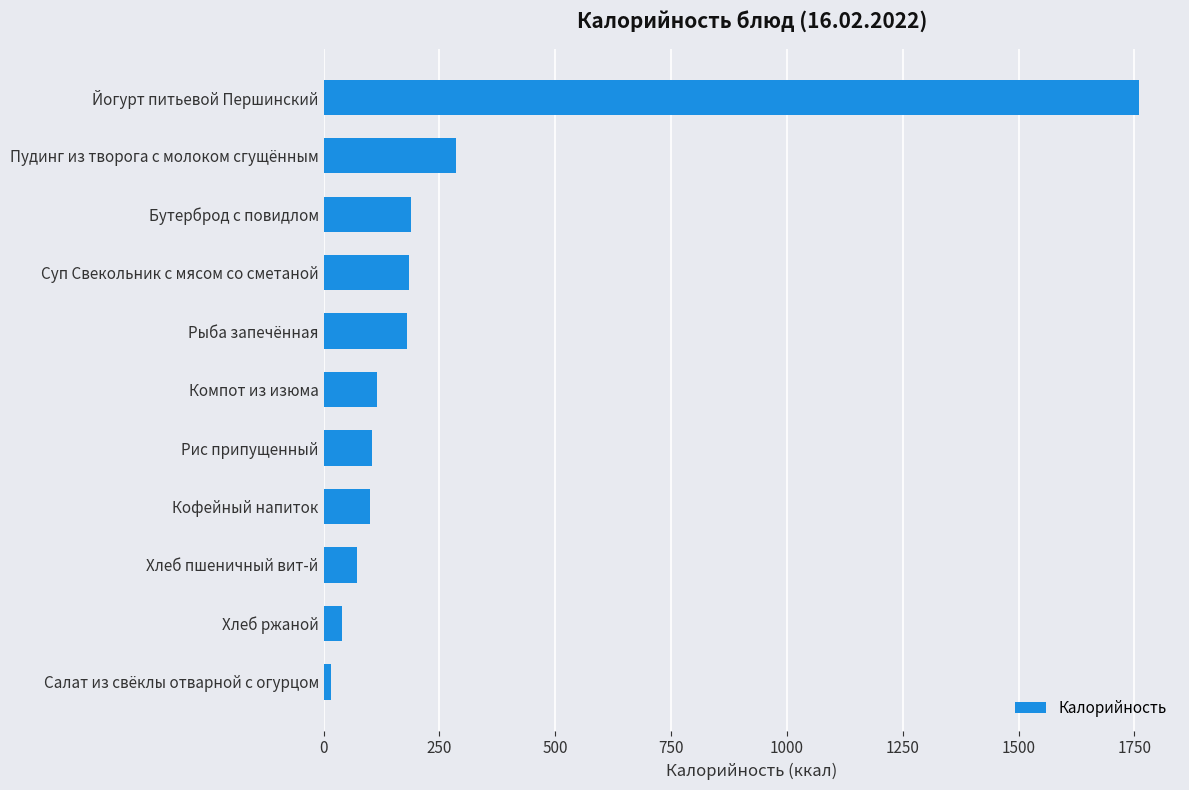

The chart shows a value of 184.0 at Суп Свекольник с мясом со сметаной. True or false?

True